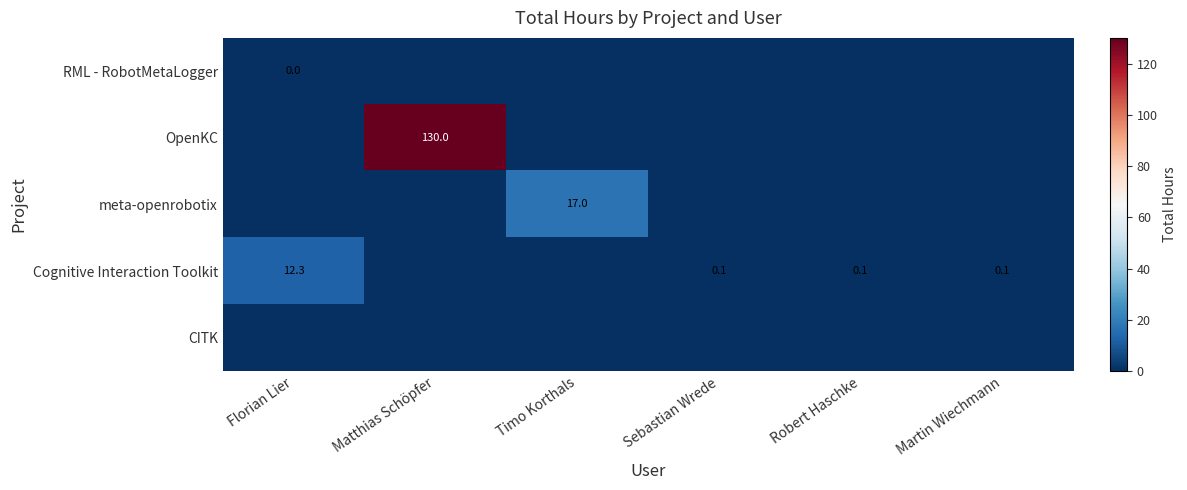

How many categories are shown in the chart?

6